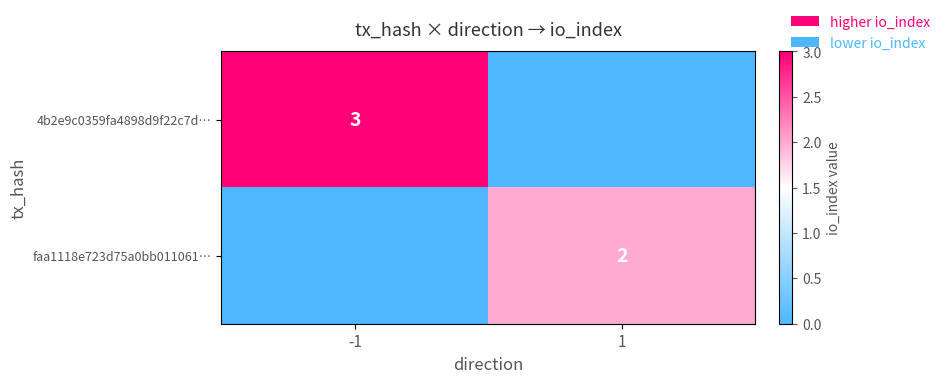

Is the value of faa1118e723d75a0bb011061… at 1 greater than the value of 4b2e9c0359fa4898d9f22c7d… at -1?

No